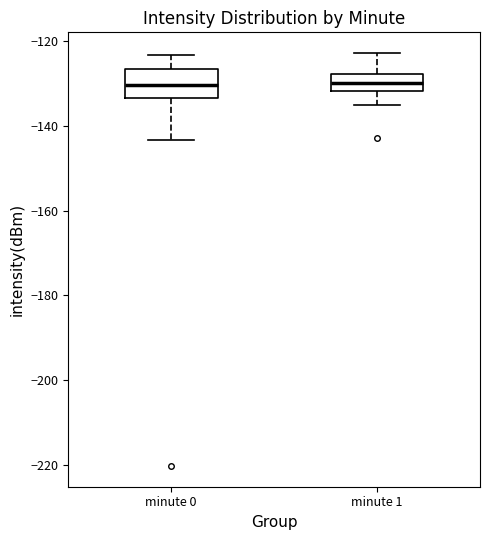

Where is the lower edge of the box for minute 1 on the y-axis? The values are not printed on the chart, so give them approximately, as read against the axis.

-132